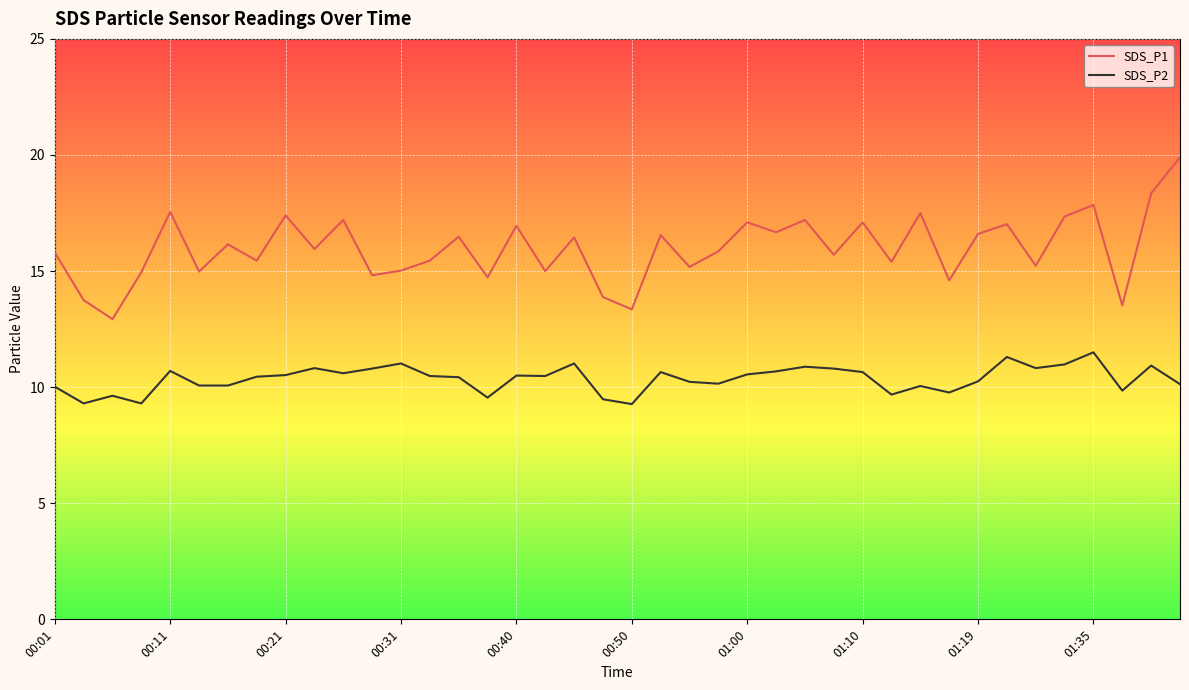

What is the greatest value displayed?

19.9